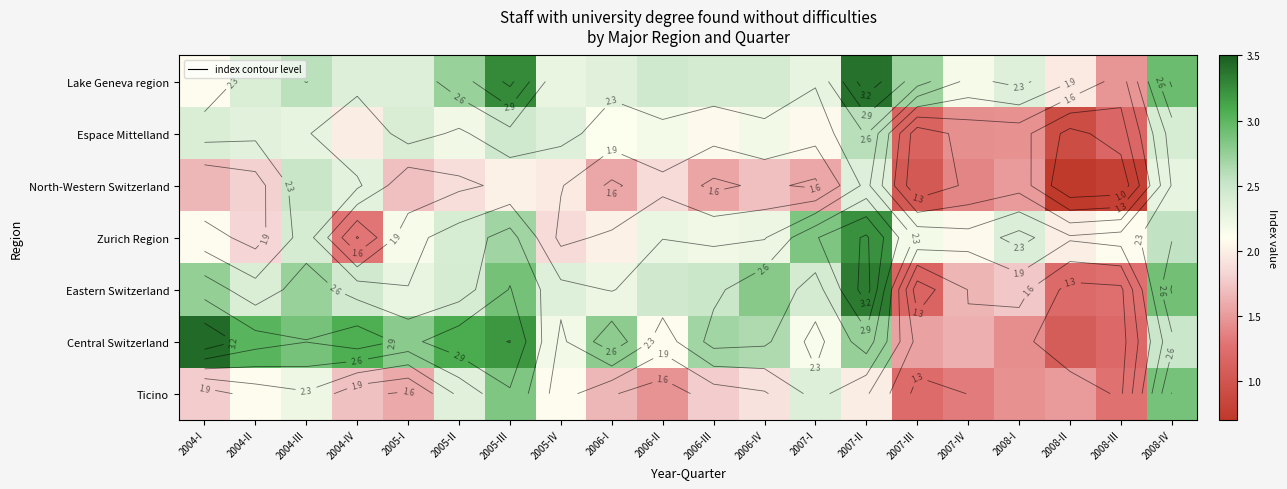

At 2005-IV, list the series in order from largest to smallest.

Espace Mittelland, Eastern Switzerland, Lake Geneva region, Central Switzerland, Ticino, North-Western Switzerland, Zurich Region